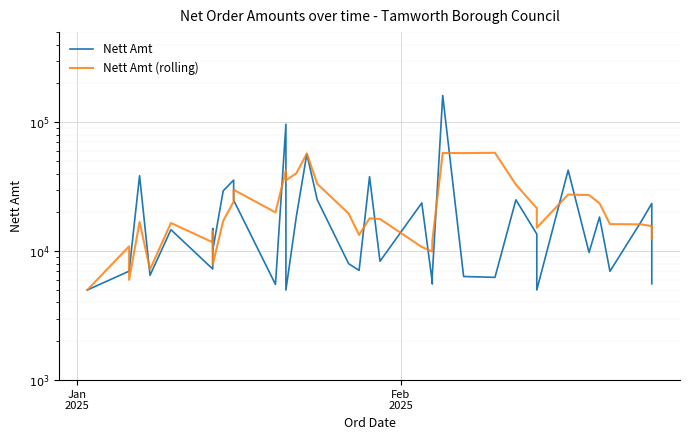

Which series has the widest spread of values?

Nett Amt